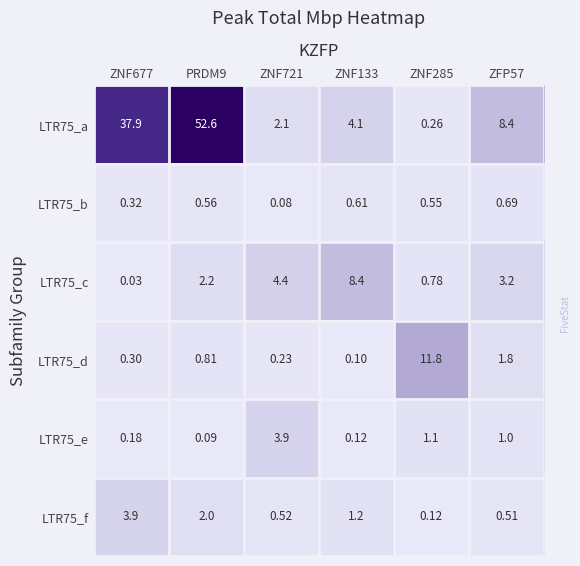

Is the value of LTR75_a at ZNF285 greater than the value of LTR75_d at ZNF133?

Yes